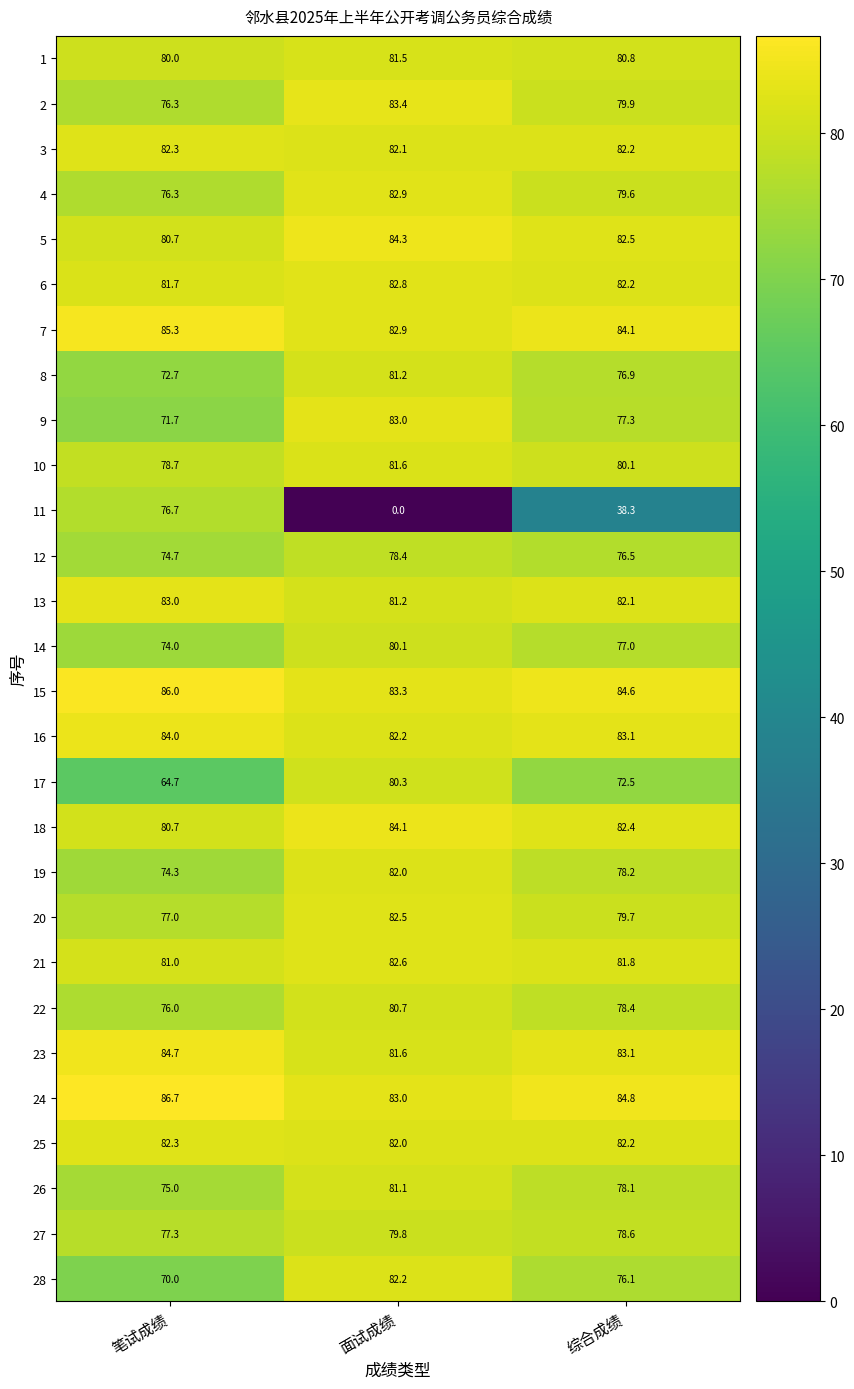

How many series are shown in this chart?

28